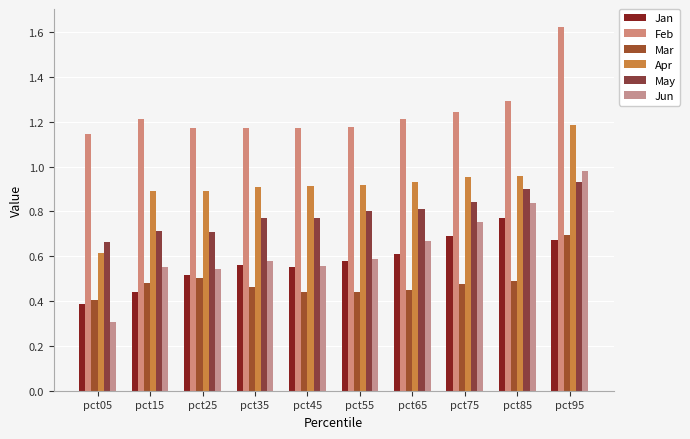

Reading left to right, what are all the values shown in this chart?

Jan: pct05=0.4	pct15=0.4	pct25=0.5	pct35=0.6	pct45=0.6	pct55=0.6	pct65=0.6	pct75=0.7	pct85=0.8	pct95=0.7
Feb: pct05=1.1	pct15=1.2	pct25=1.2	pct35=1.2	pct45=1.2	pct55=1.2	pct65=1.2	pct75=1.2	pct85=1.3	pct95=1.6
Mar: pct05=0.4	pct15=0.5	pct25=0.5	pct35=0.5	pct45=0.4	pct55=0.4	pct65=0.5	pct75=0.5	pct85=0.5	pct95=0.7
Apr: pct05=0.6	pct15=0.9	pct25=0.9	pct35=0.9	pct45=0.9	pct55=0.9	pct65=0.9	pct75=1.0	pct85=1.0	pct95=1.2
May: pct05=0.7	pct15=0.7	pct25=0.7	pct35=0.8	pct45=0.8	pct55=0.8	pct65=0.8	pct75=0.8	pct85=0.9	pct95=0.9
Jun: pct05=0.3	pct15=0.6	pct25=0.5	pct35=0.6	pct45=0.6	pct55=0.6	pct65=0.7	pct75=0.8	pct85=0.8	pct95=1.0